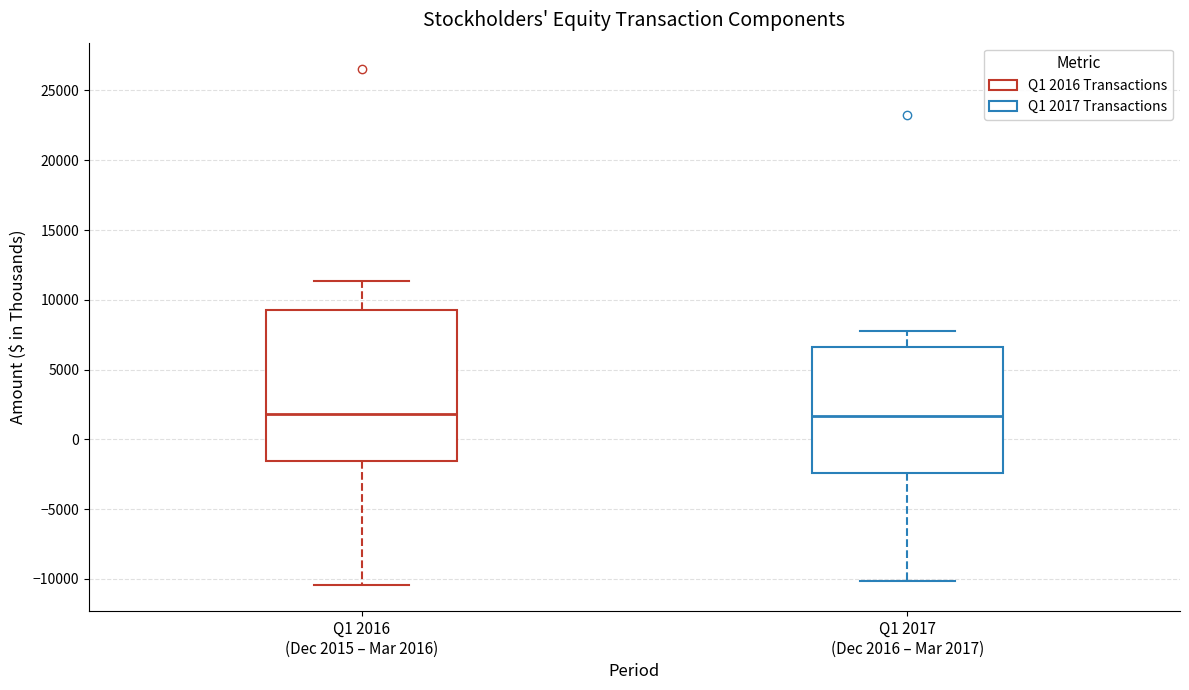

Reading left to right, transcribe this box plot: for each box, give where its median line is, the range the box spans, and where its two whiskers end, as read against the y-axis. The values are not printed on the chart, so give them approximately, as read against the axis.

Q1 2016 (Dec 2015 – Mar 2016): median 2000, box -1500 to 9500, whiskers -10500 to 11500
Q1 2017 (Dec 2016 – Mar 2017): median 1500, box -2500 to 6500, whiskers -10000 to 7500